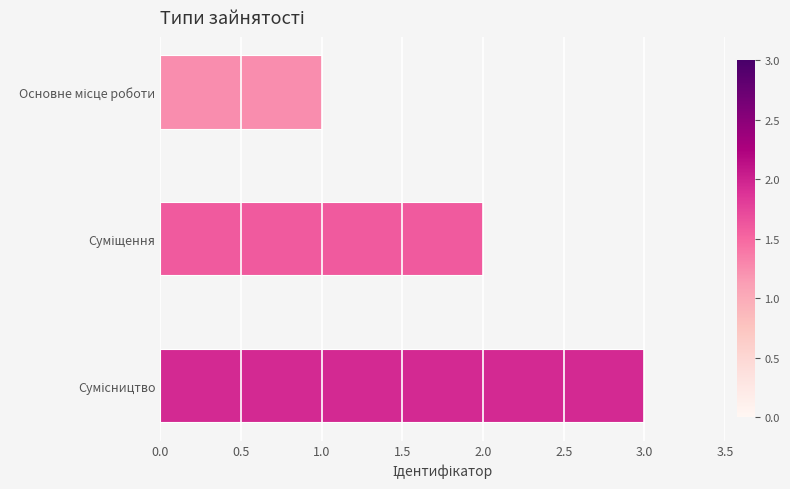

How many values are between 1 and 3?

3